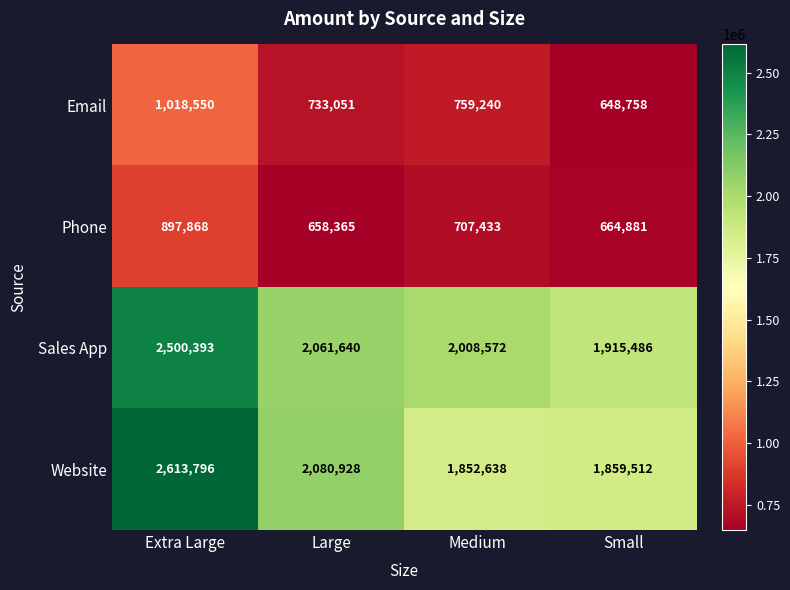

At which label does Website reach its peak?

Extra Large